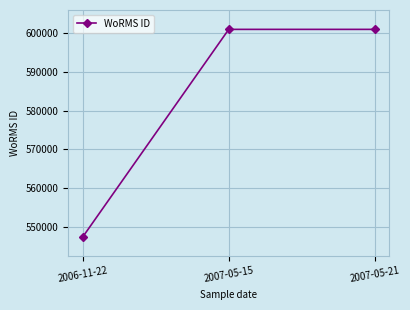

Is it true that the value at 2006-11-22 is 909676?

False